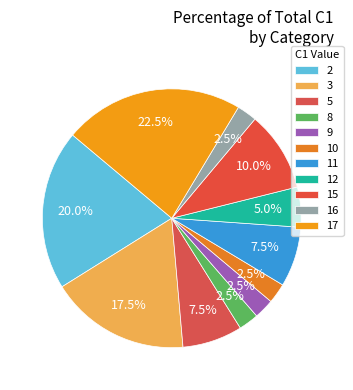

Is there a majority slice in this chart?

No